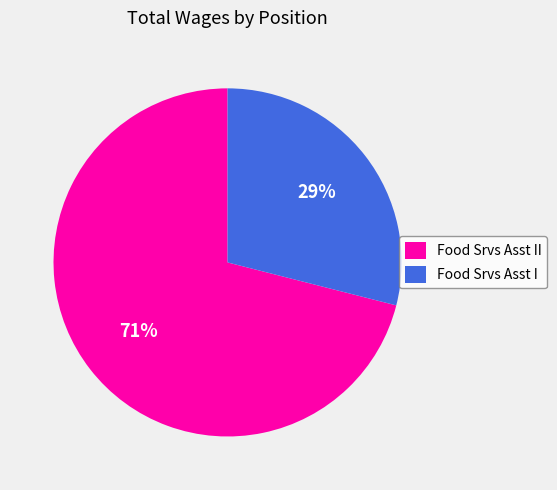

True or false: Food Srvs Asst II accounts for 71% of the total.

True